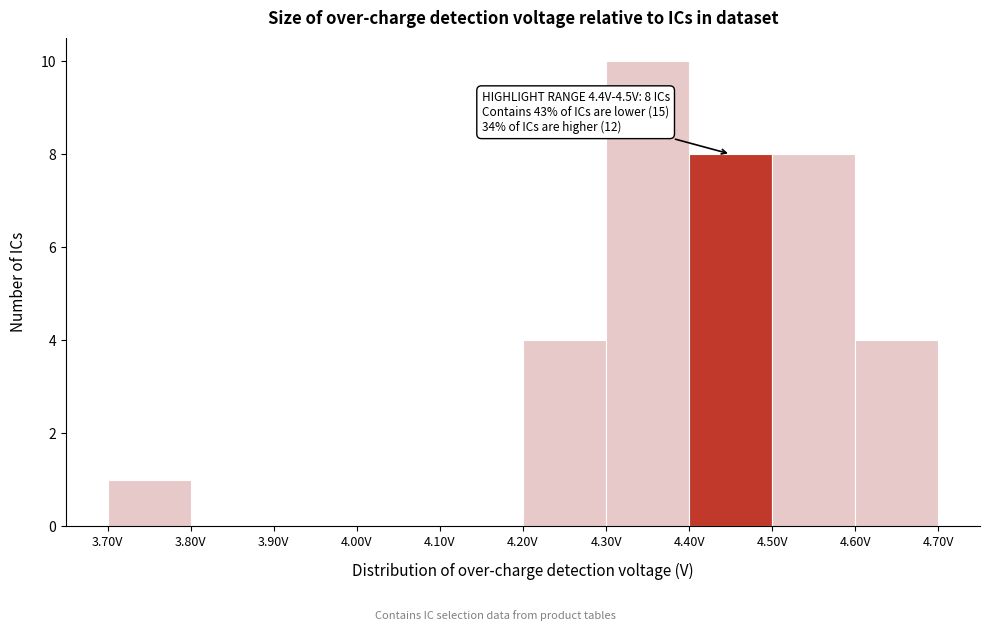

Which range on the x-axis has the tallest bar?

4.3 to 4.4